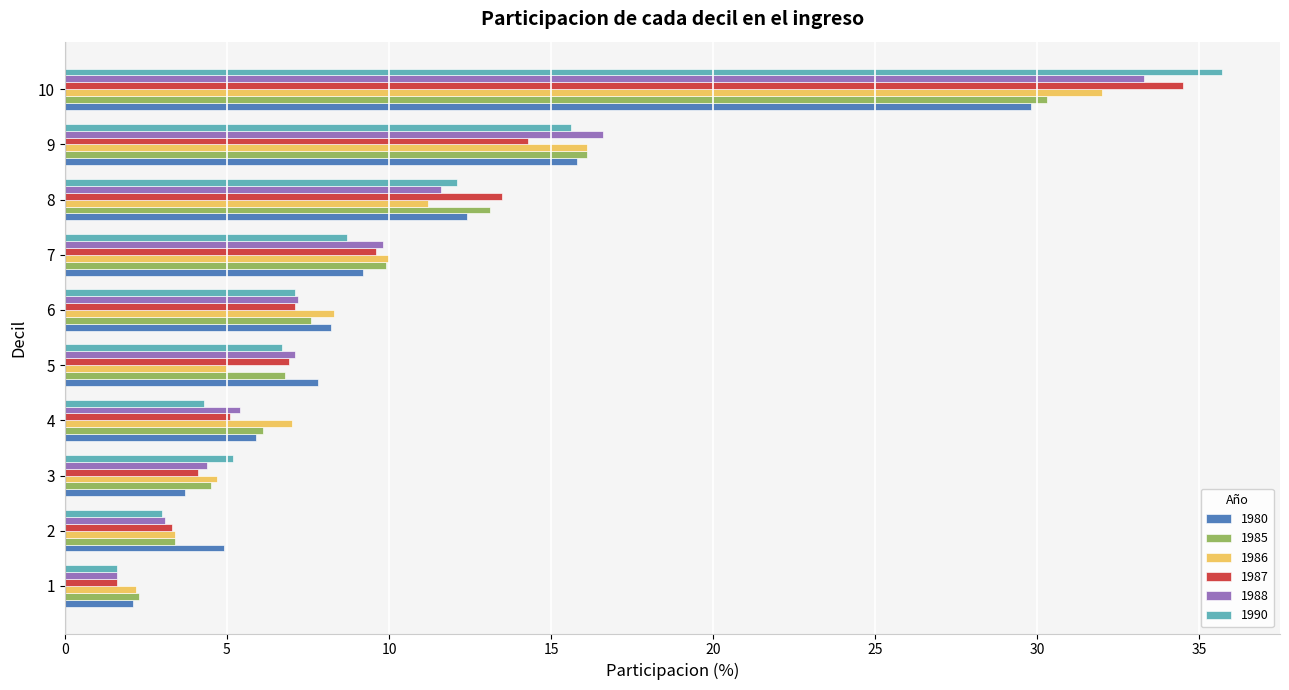

Which category has the highest value across all series?

10